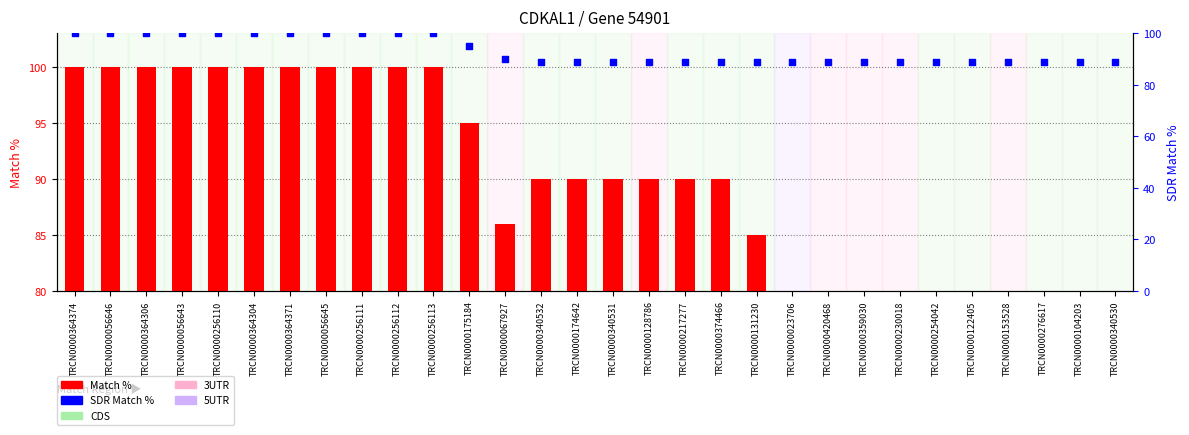

What are all the series names shown in the legend?

Match %, SDR Match %